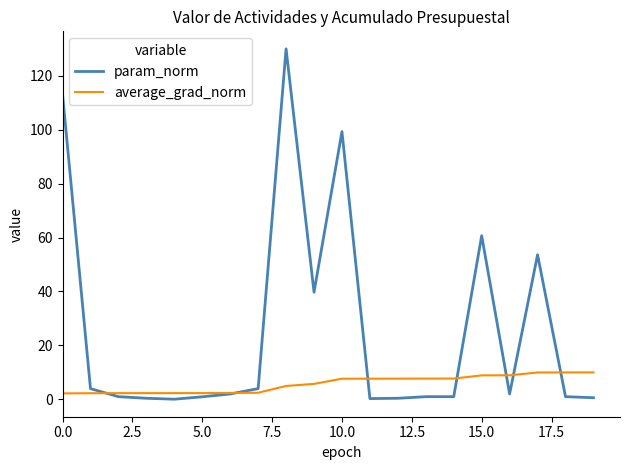

Which series has the widest spread of values?

param_norm